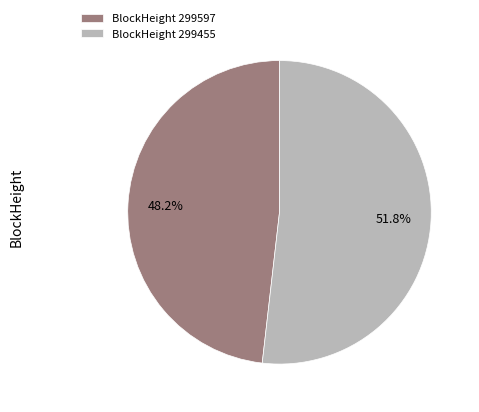

Do BlockHeight 299597 and BlockHeight 299455 together represent more than half of the pie?

Yes